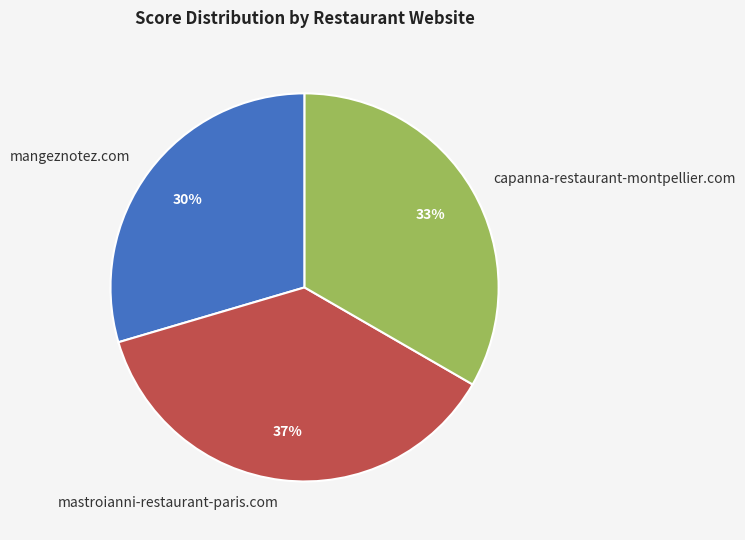

What percentage is the capanna-restaurant-montpellier.com slice, to the nearest percent?

33%